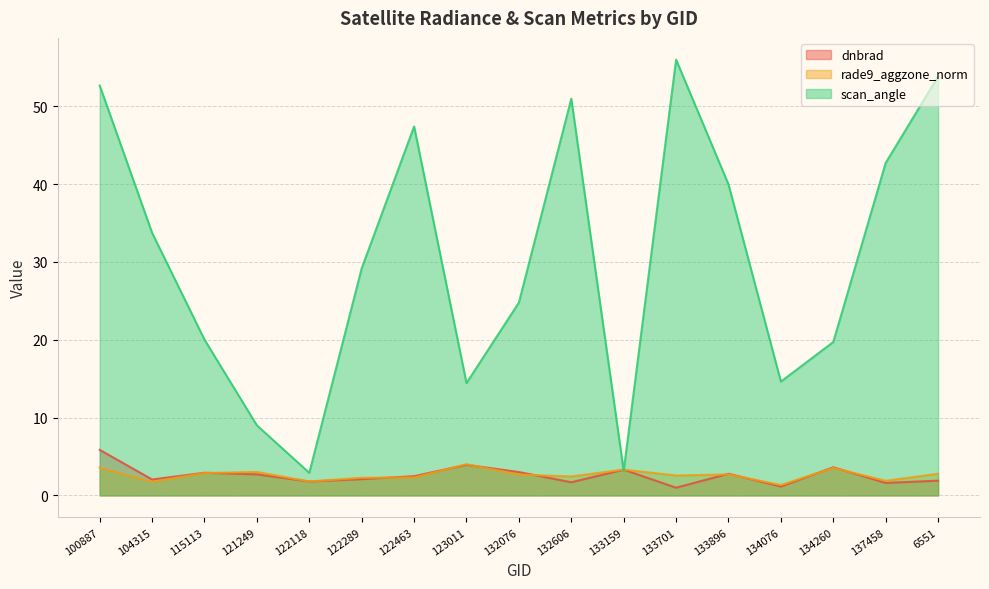

Which series has the largest range (max minus min)?

scan_angle